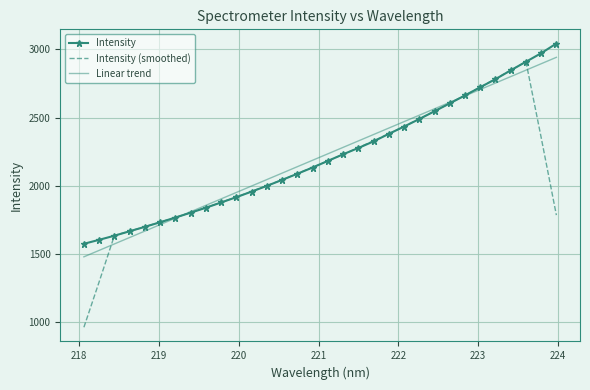

What is the lowest value of the Intensity series?

1574.2